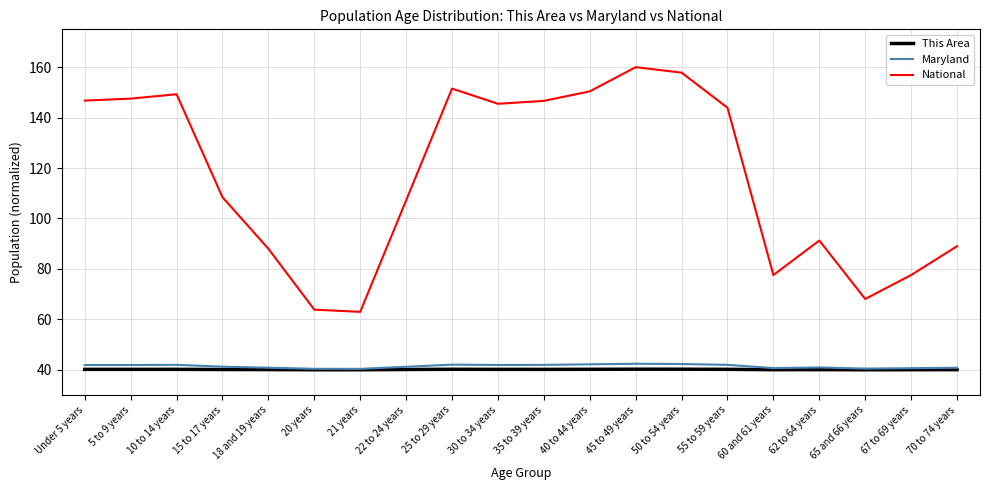

How many values in the National series are below 143?

10